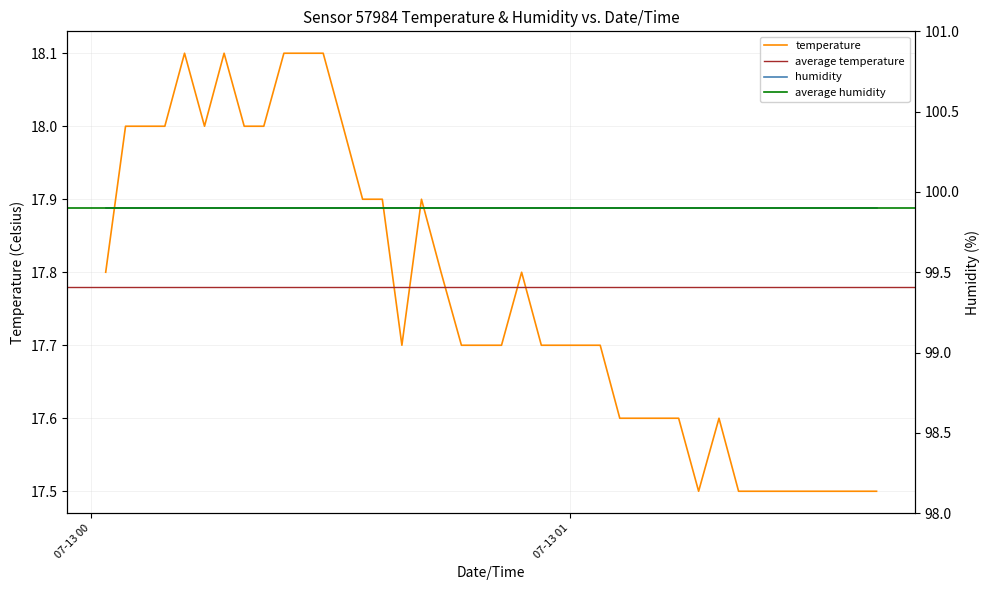

What is the value of the 16th point from the left?

17.7